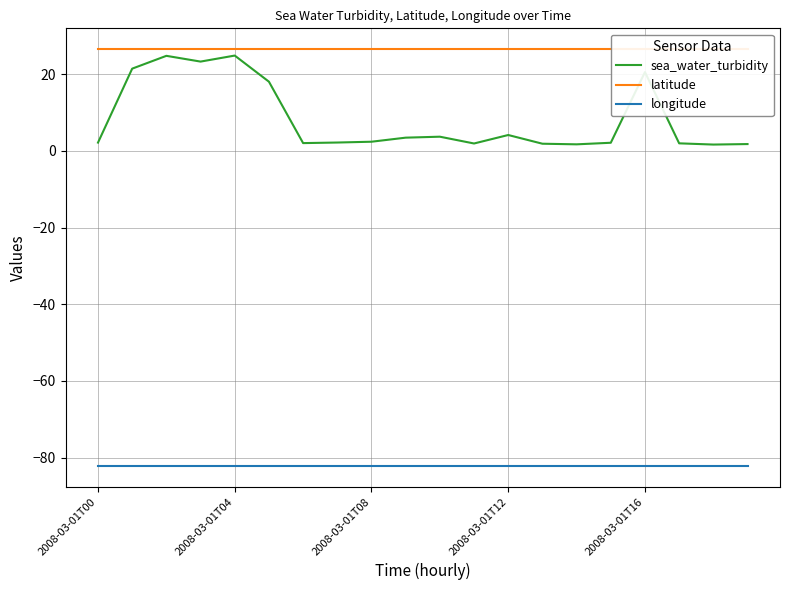

What is the label of the 14th point from the right?

6